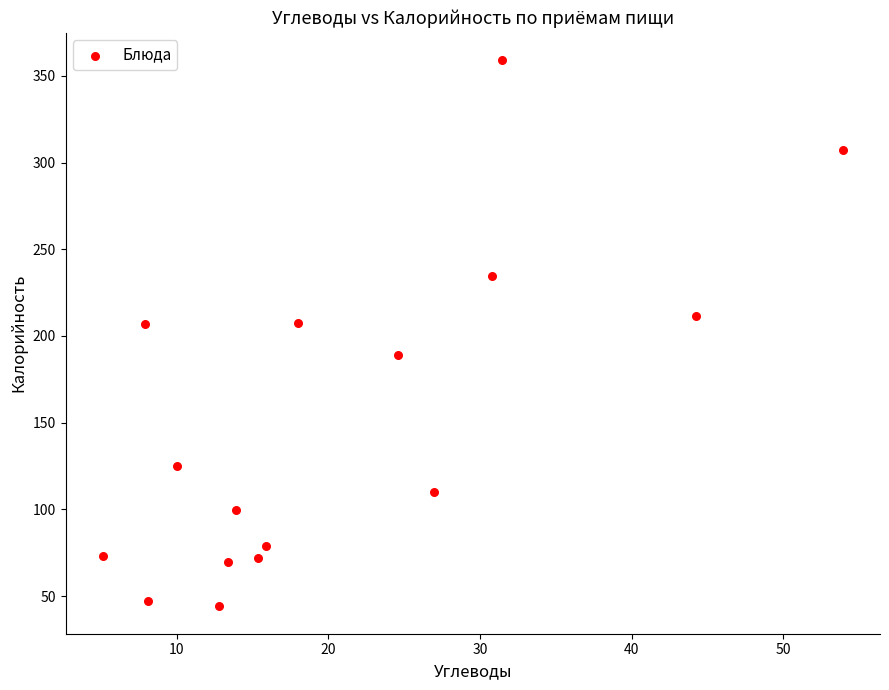

What is the range of Y values (max minus min)?

315.1